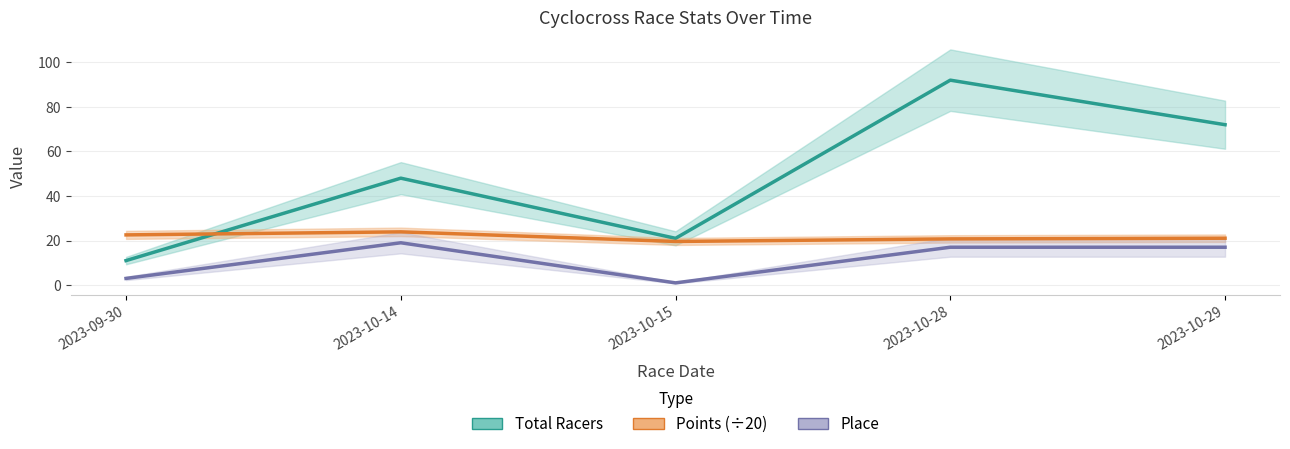

What is the maximum value for Points?

23.9